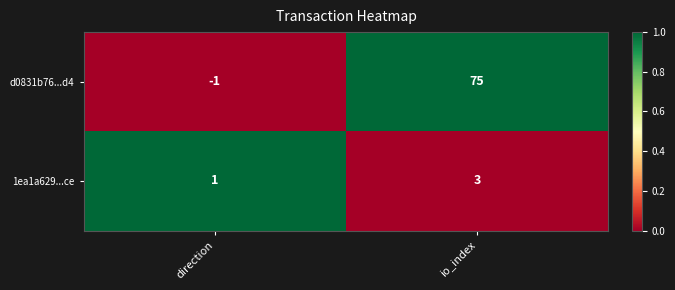

The value of 1ea1a629...ce at io_index is 3. True or false?

True